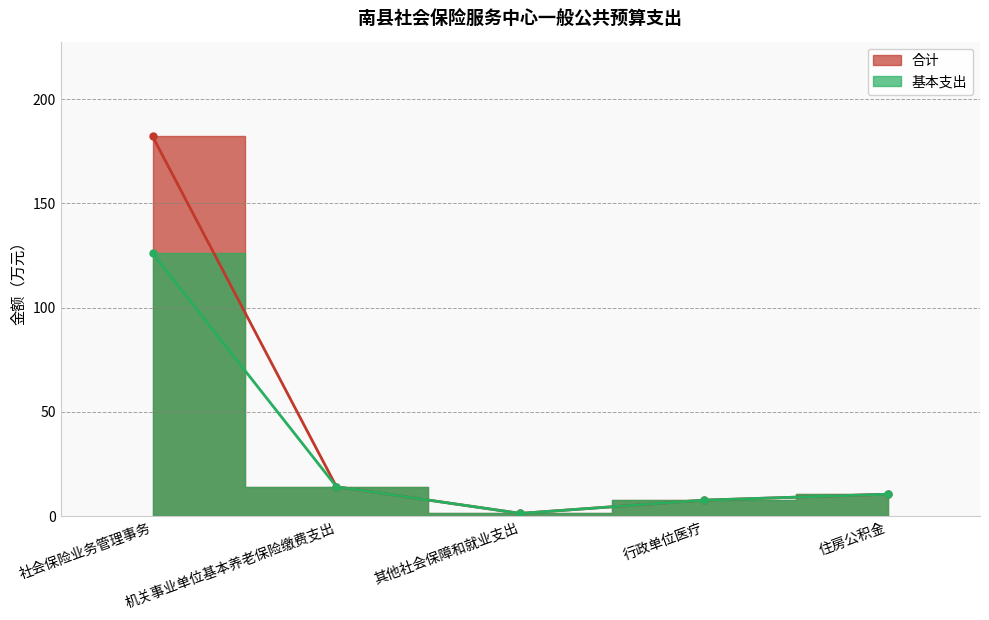

Which category has the lowest value in the 合计 series?

其他社会保障和就业支出